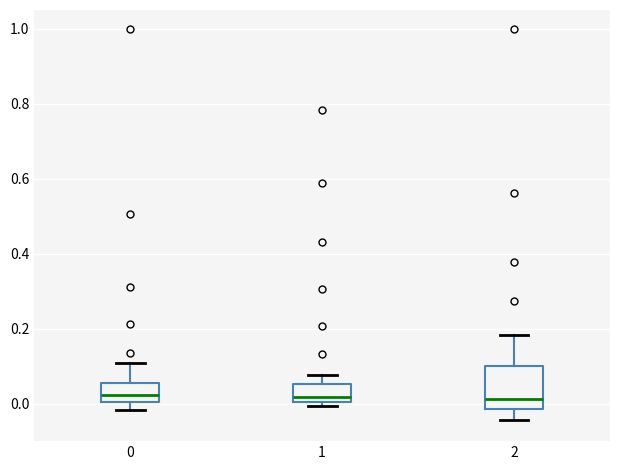

Reading left to right, transcribe this box plot: for each box, give where its median line is, the range the box spans, and where its two whiskers end, as read against the y-axis. The values are not printed on the chart, so give them approximately, as read against the axis.

0: median 0.02, box 0.00 to 0.06, whiskers -0.02 to 0.10
1: median 0.02, box 0.00 to 0.06, whiskers 0.00 (just below the box's lower edge) to 0.08
2: median 0.02, box -0.02 to 0.10, whiskers -0.04 to 0.18